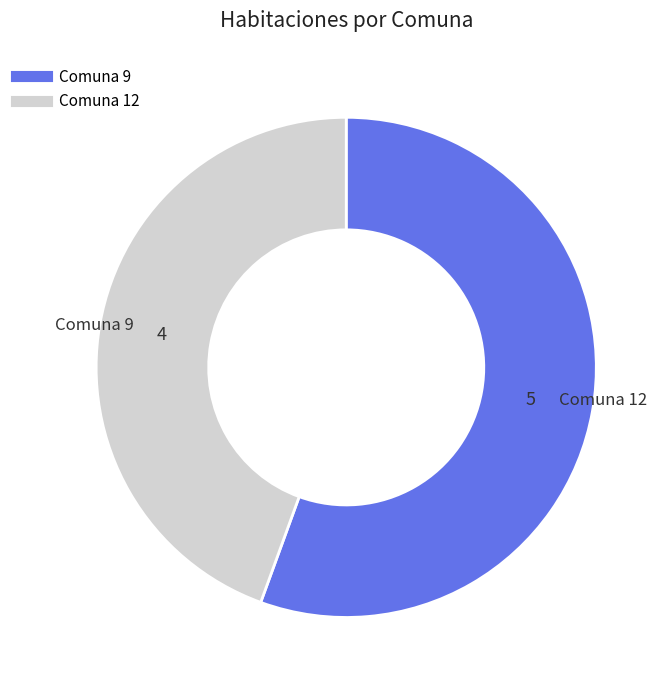

True or false: Comuna 9 accounts for 62% of the total.

False